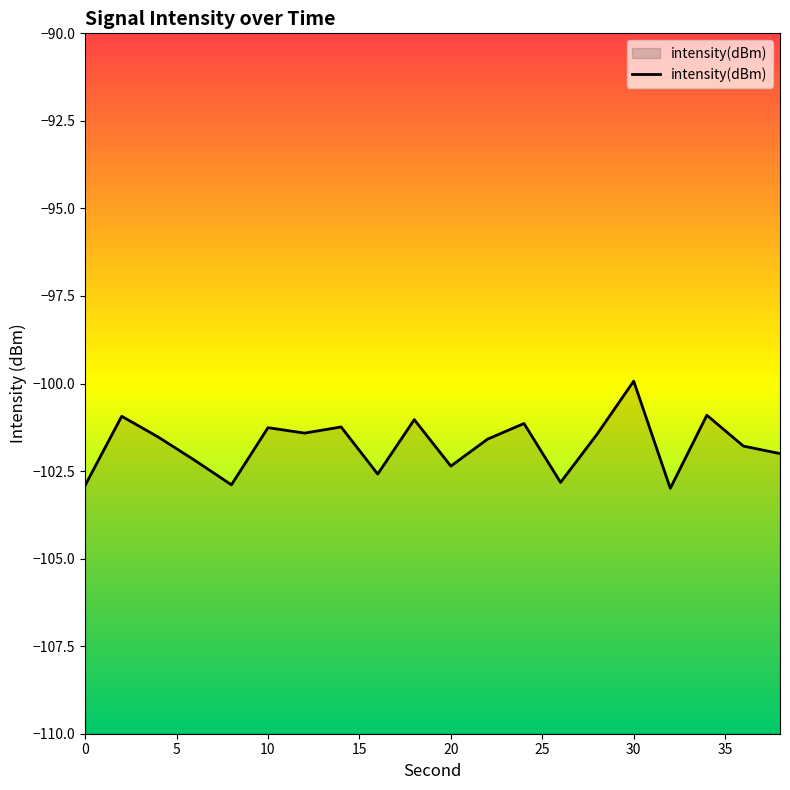

Rank the categories by value from highest to lowest.

30, 34, 2, 18, 24, 14, 10, 12, 28, 4, 22, 36, 38, 6, 20, 16, 26, 8, 0, 32